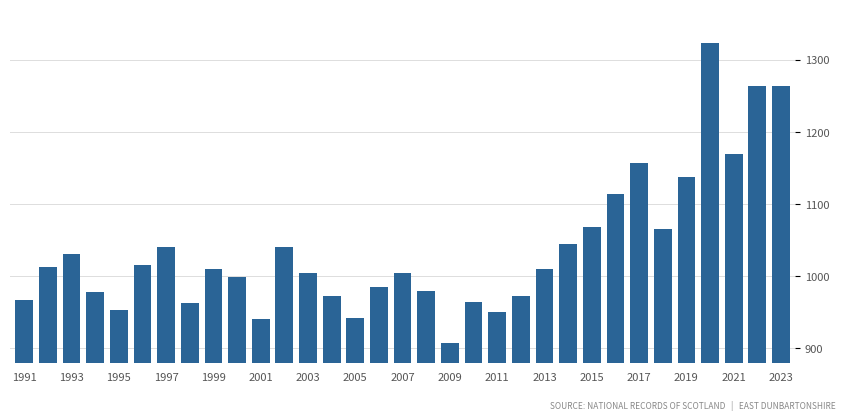

What is the average value?

1038